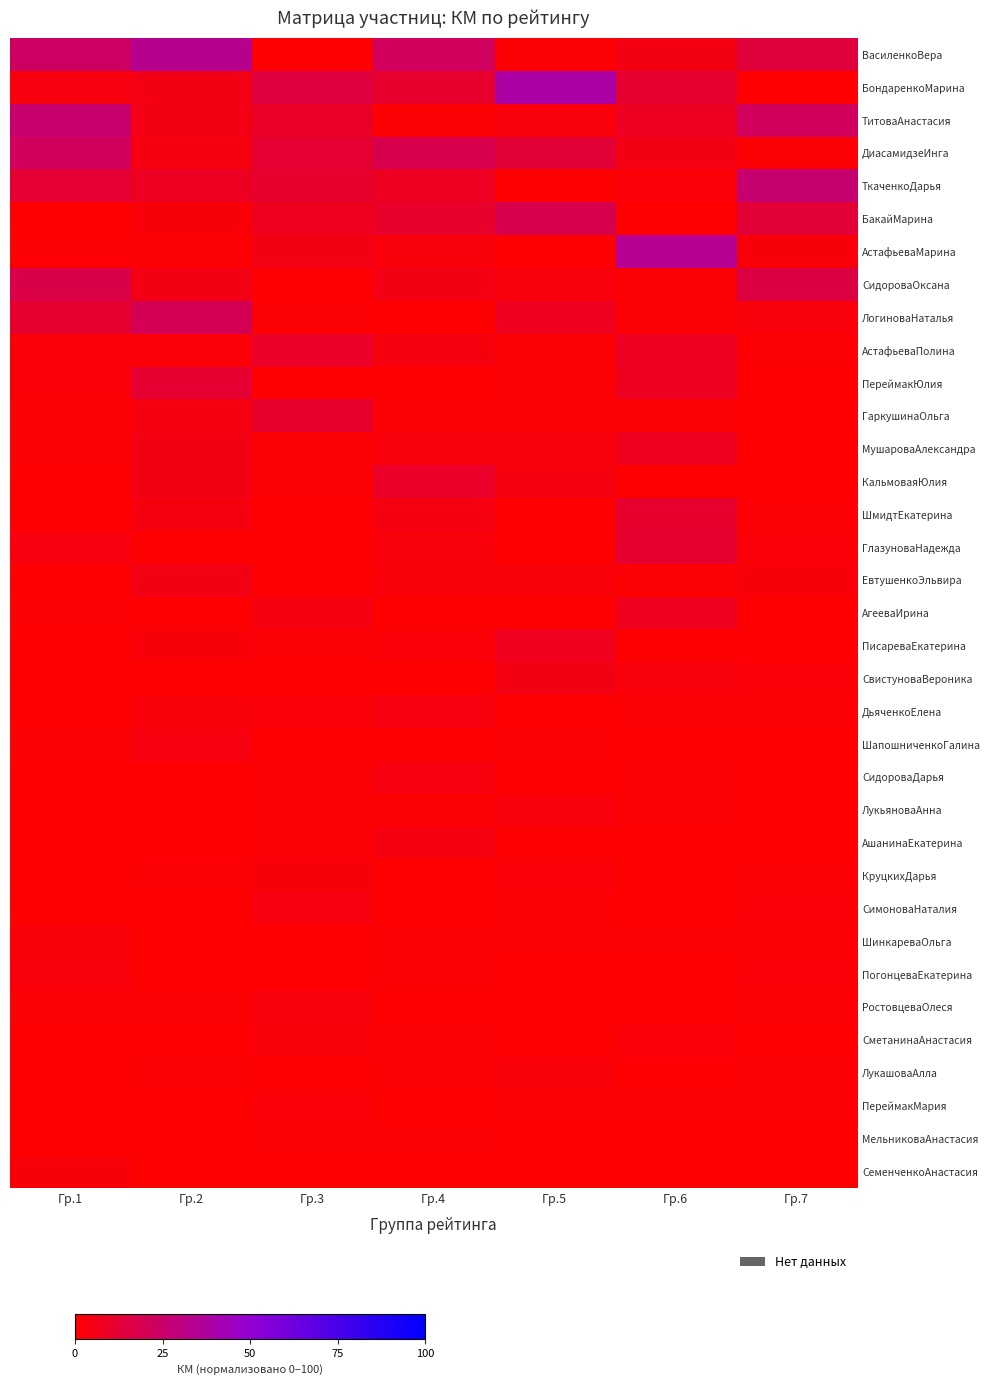

Count the number of categories in the chart.

7